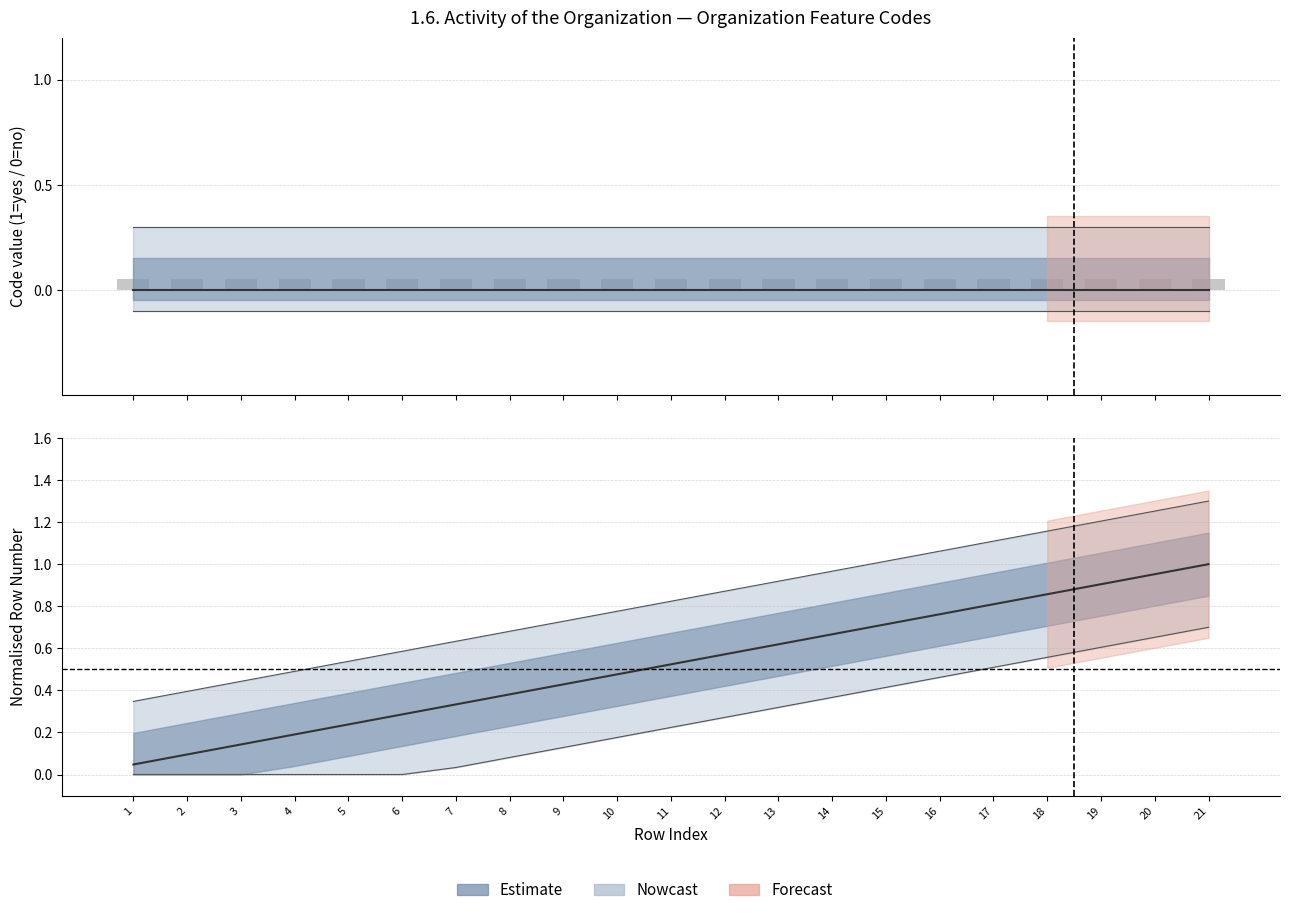

True or false: the data shows 0.7 at 15.

True